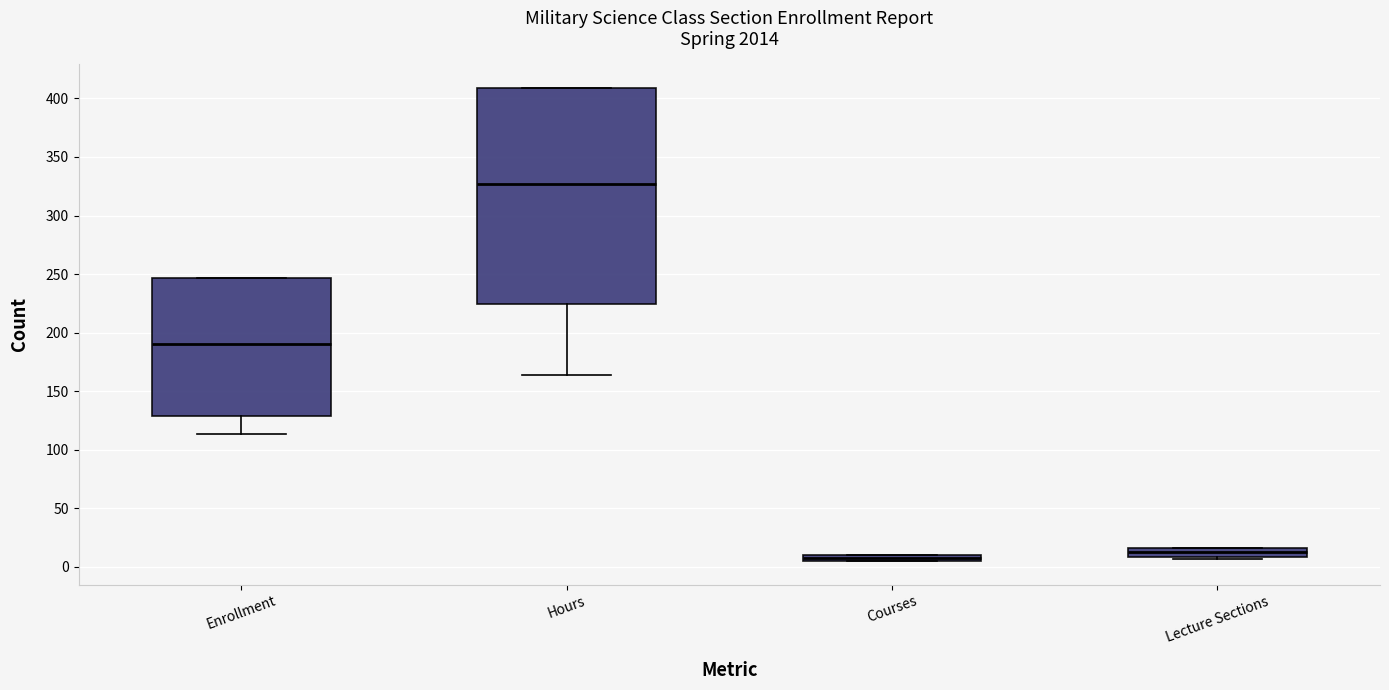

Which box is the tallest, from its lower edge to its upper edge?

Hours